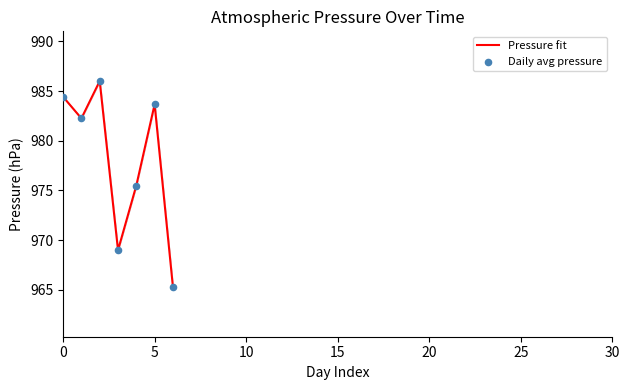

What is the maximum value shown in the chart?

986.0